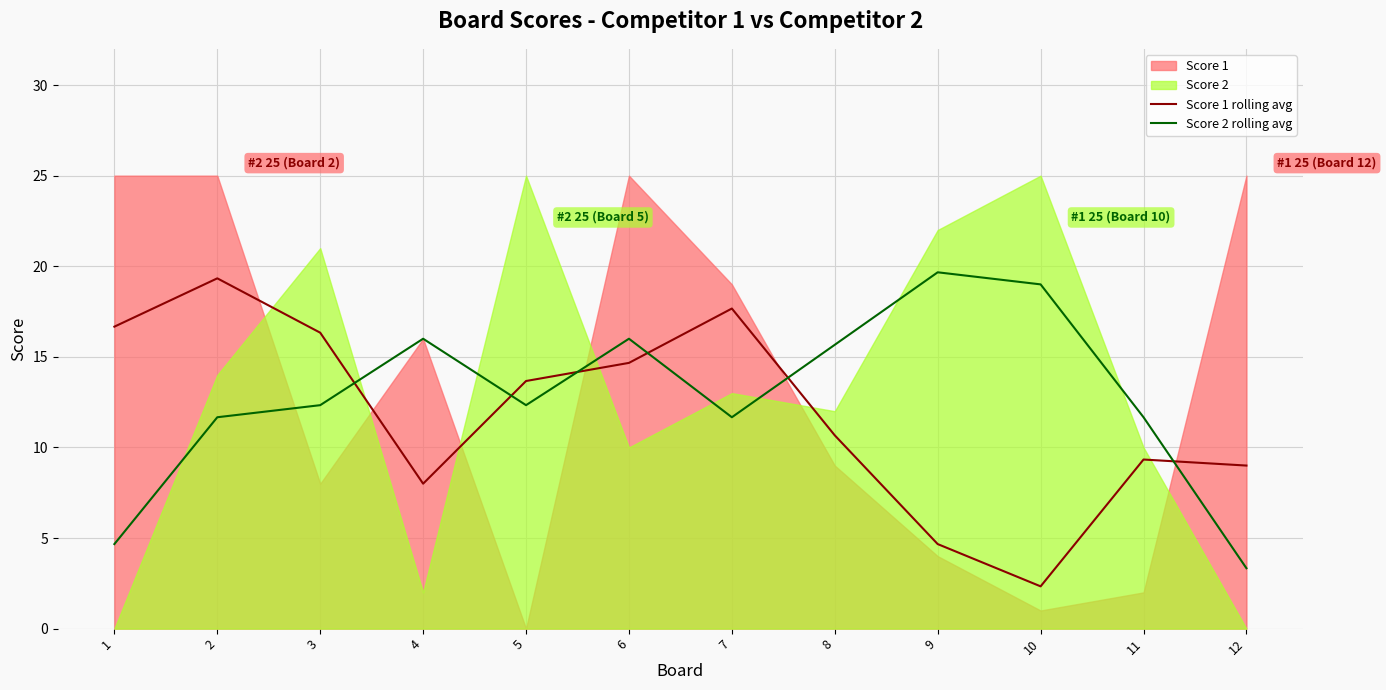

True or false: Score 1 rolling avg has a value of 16.3 at 3.

True